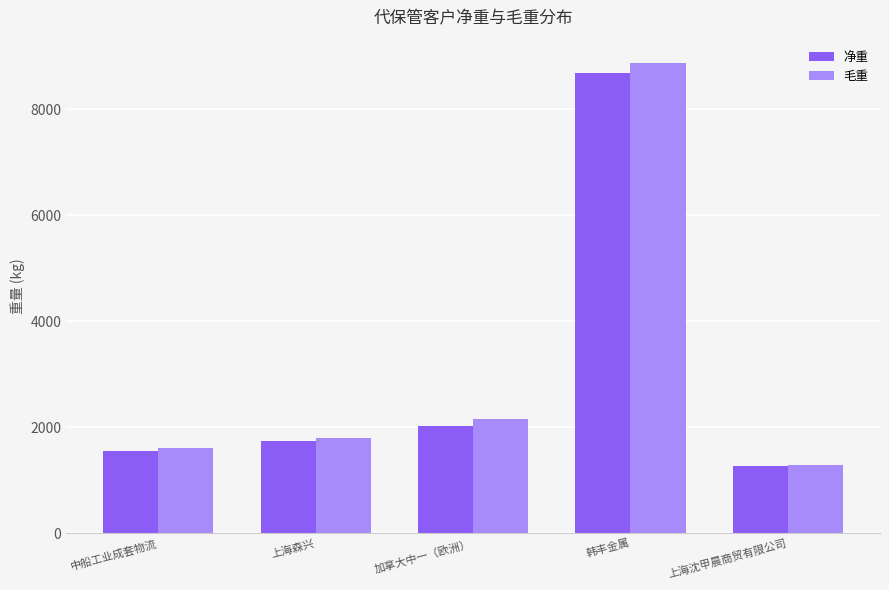

Is the value of 净重 at 韩丰金属 greater than the value of 毛重 at 上海沈甲晨商贸有限公司?

Yes